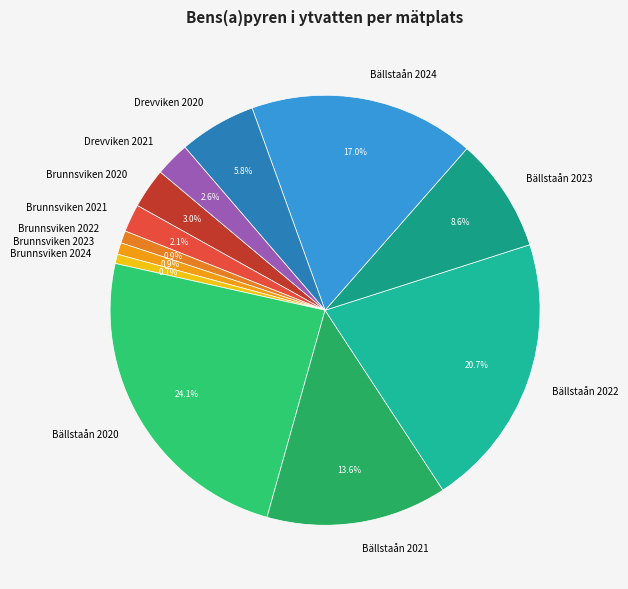

Does Brunnsviken 2022 account for over 50% of the chart?

No